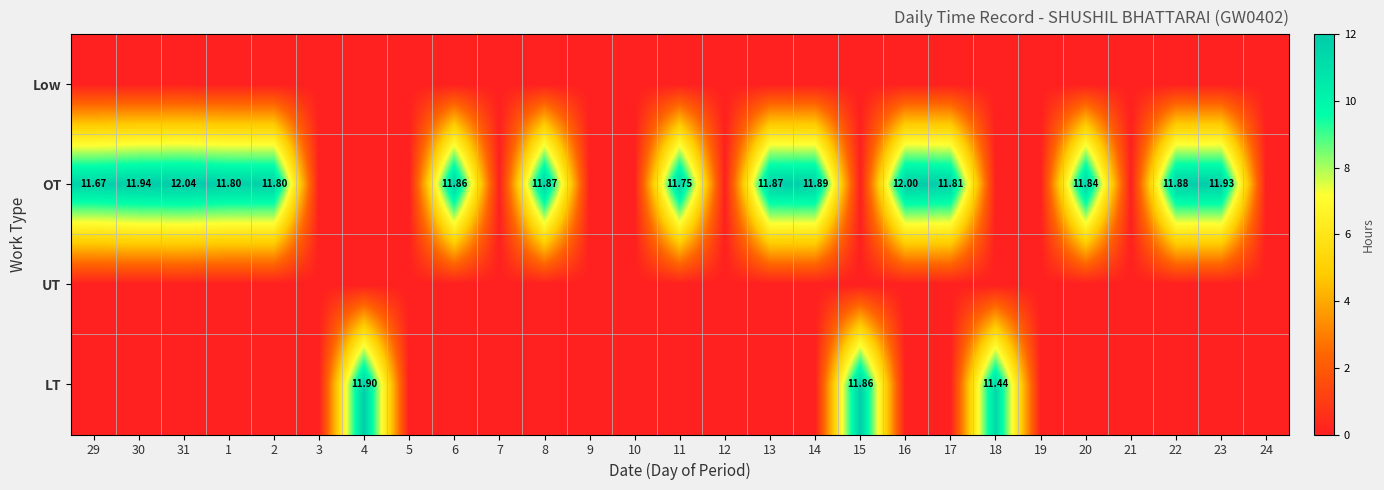

Which label corresponds to the smallest value in the chart?

29